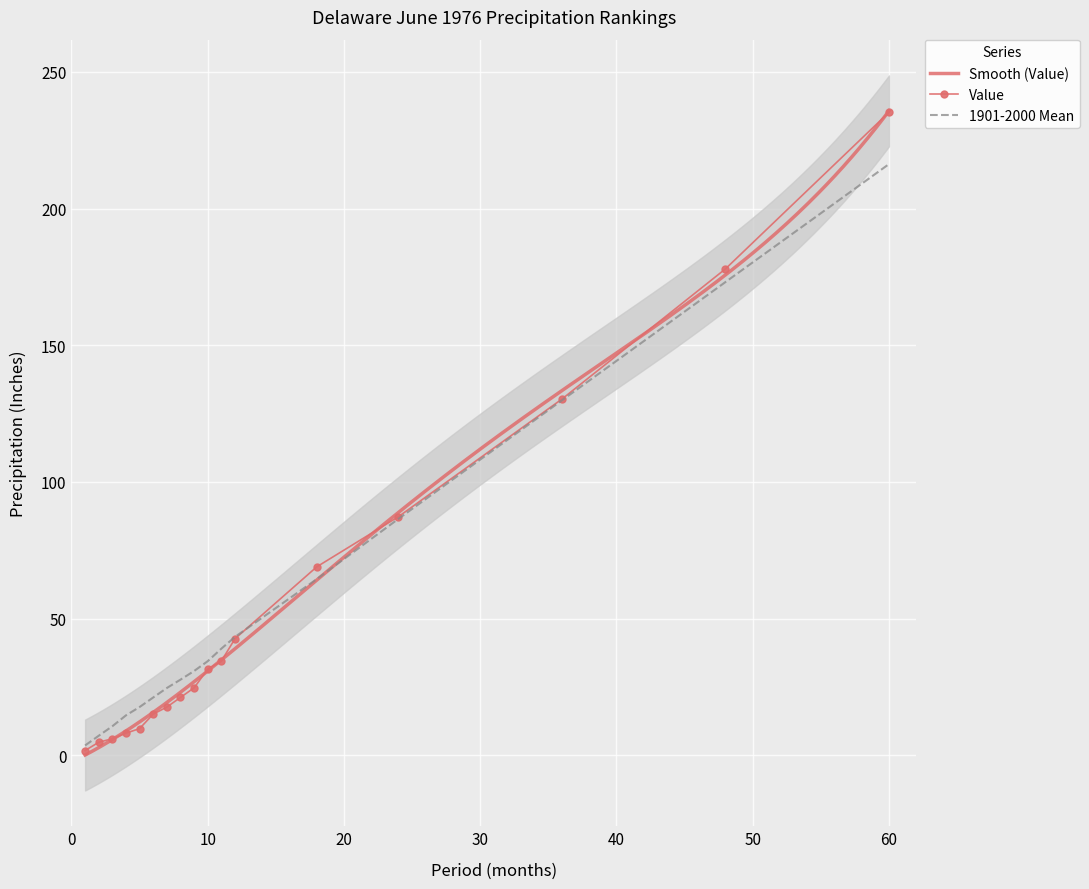

True or false: Value and 1901-2000 Mean cross at least once.

True